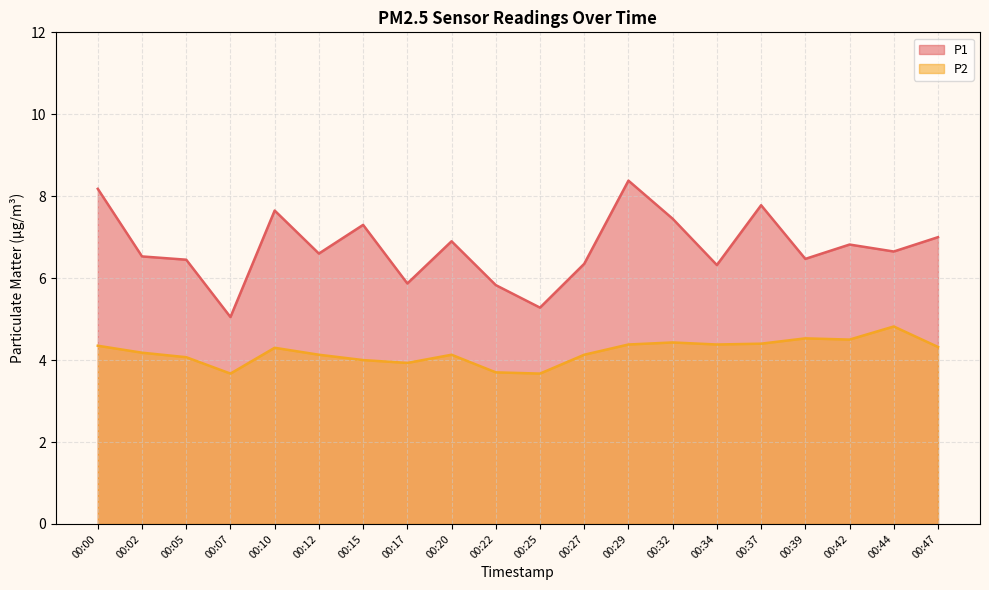

At which label is P2 closest to 4?

00:15